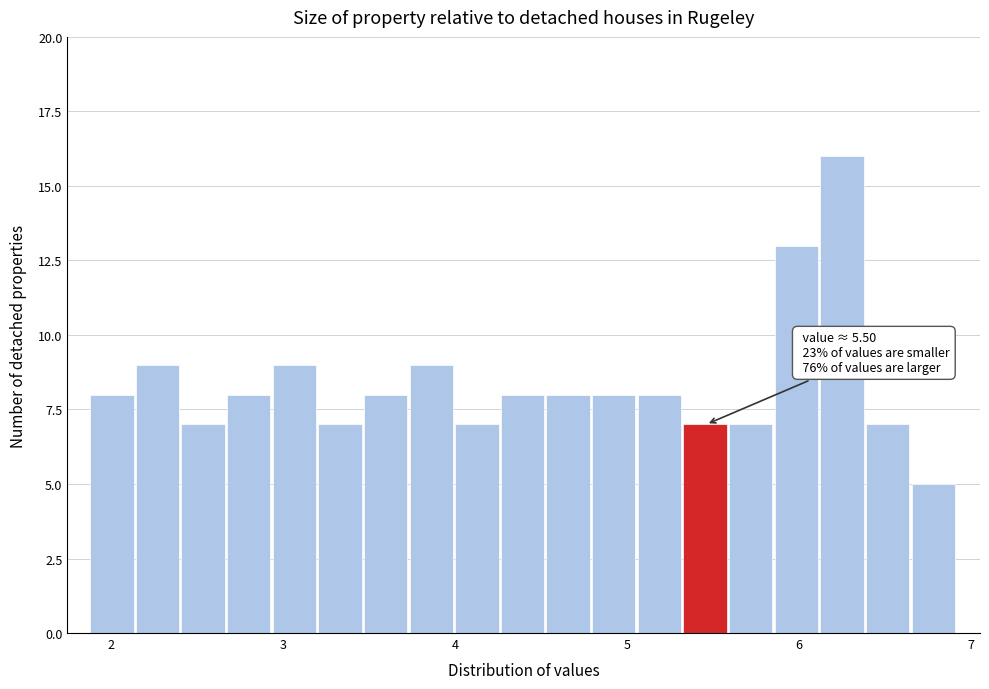

Read against the x-axis, roughly where is the centre of the tallest bar?

6.3